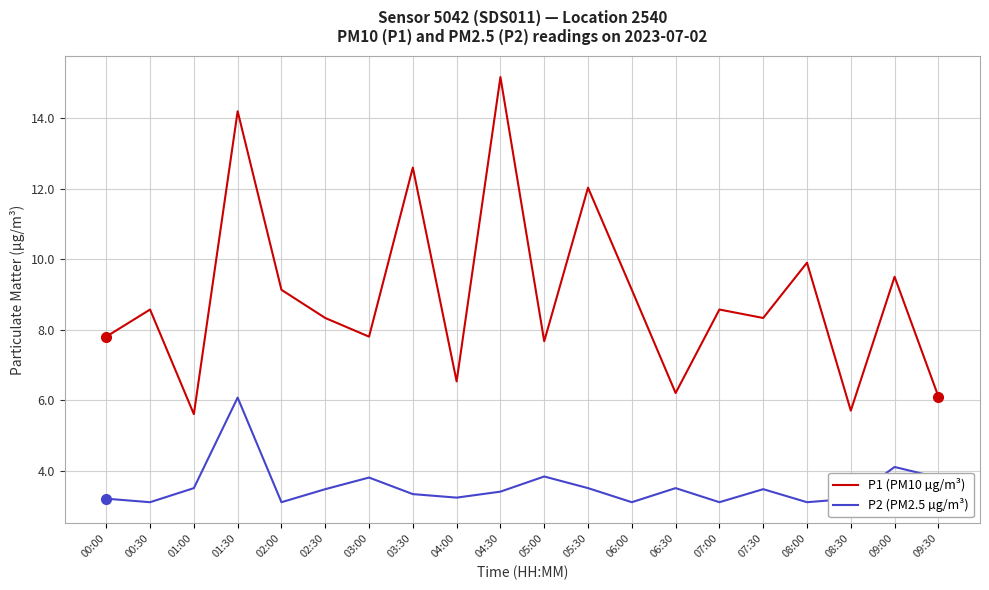

How many categories are shown in the chart?

20